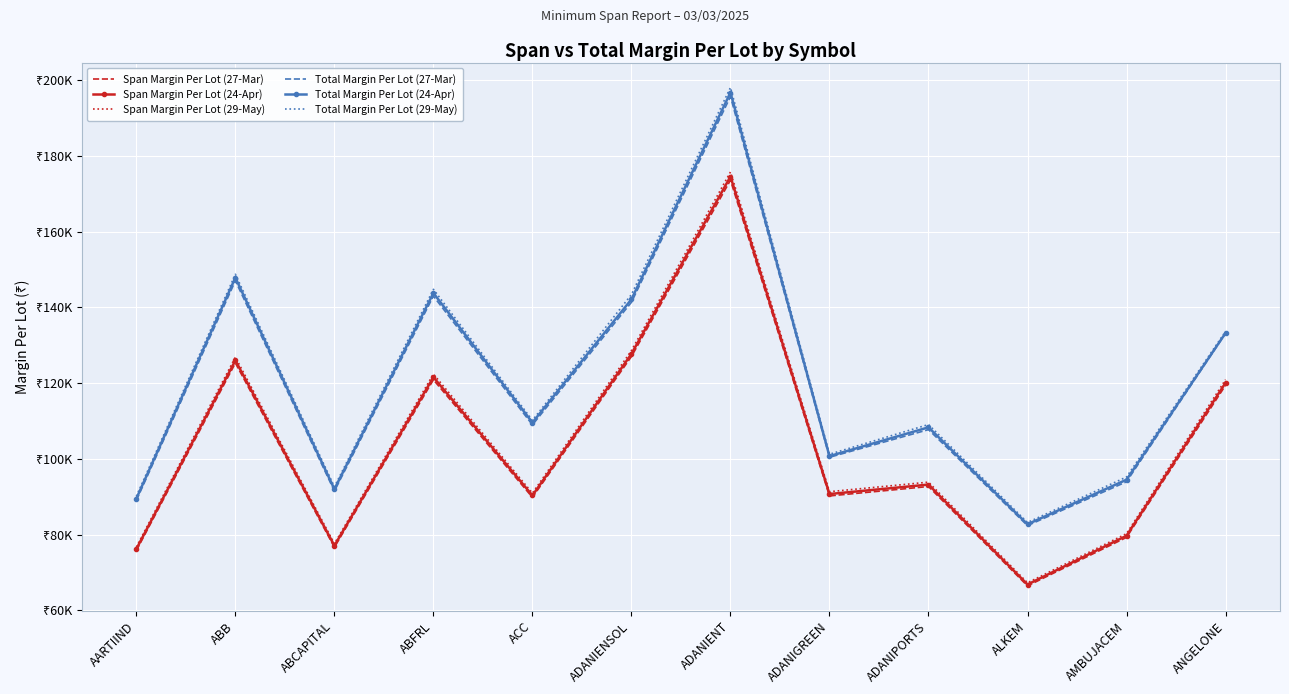

What value does the Total Margin Per Lot (29-May) series have at ADANIPORTS?

109076.6